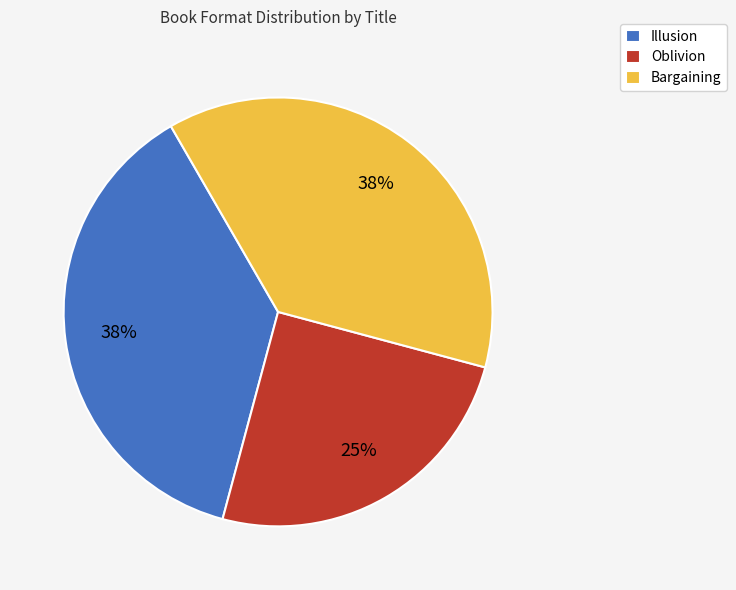

Combined, do Oblivion and Bargaining account for over 50%?

Yes